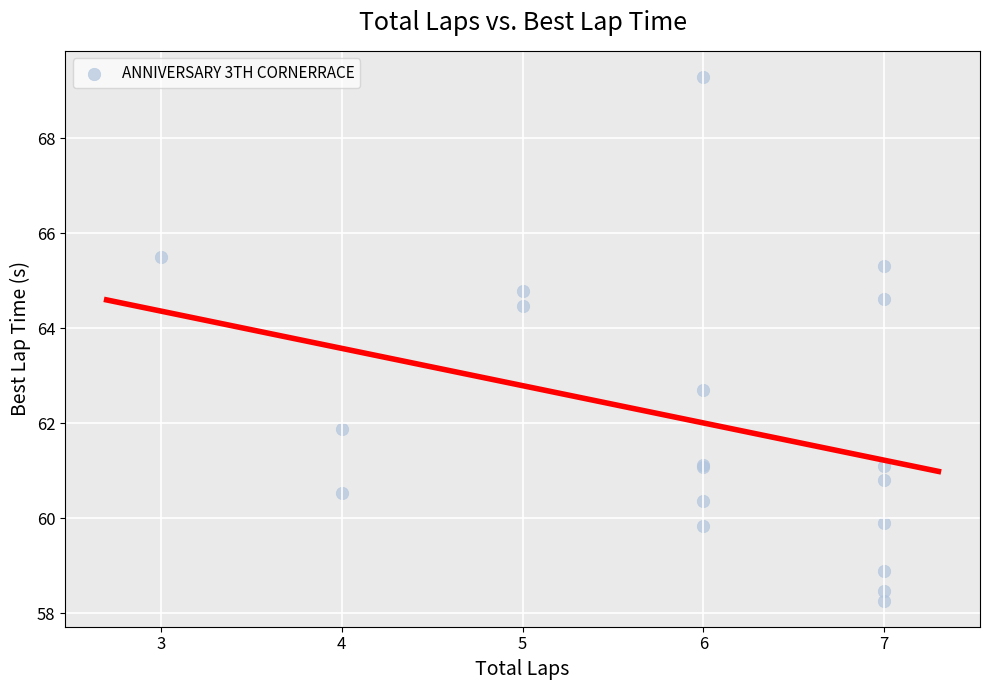

What Y value in the scatter plot is closest to 63?

62.7